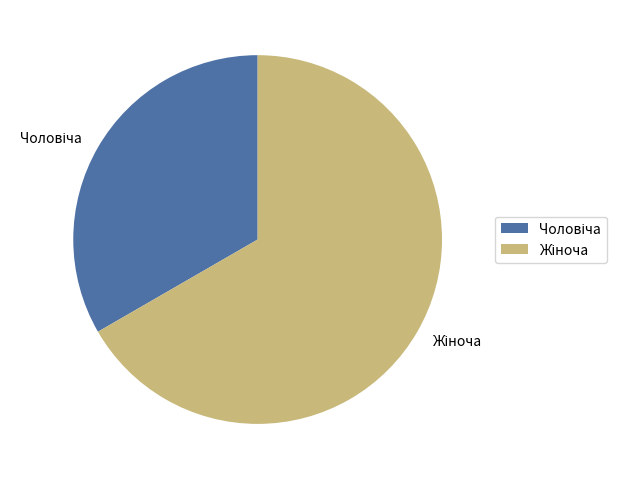

How many segments does this pie chart have?

2